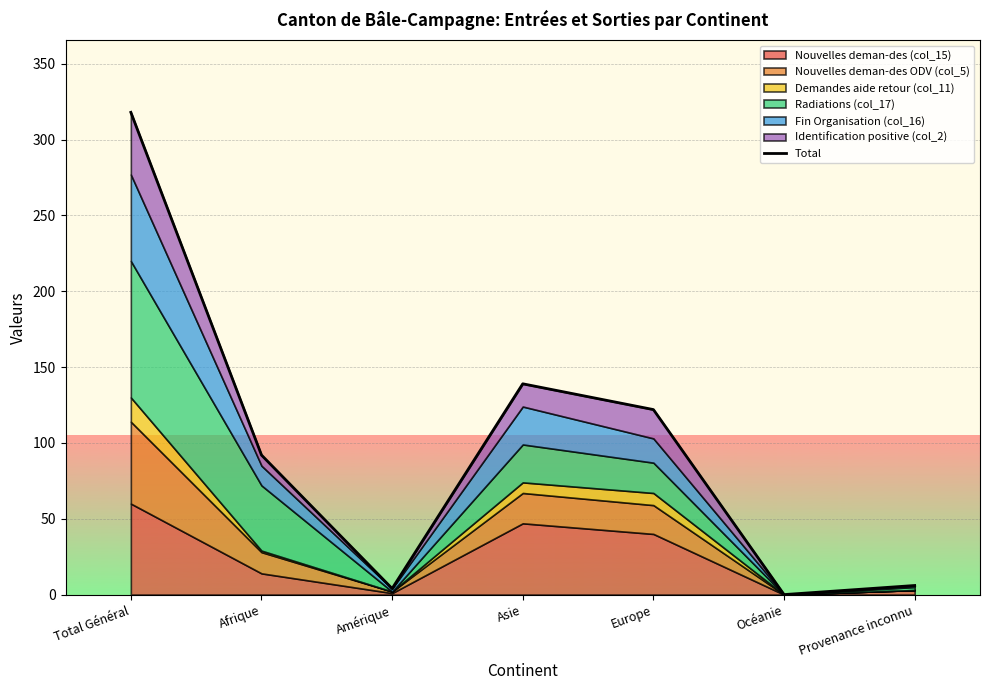

At which label does the data first exceed 92?

Total Général